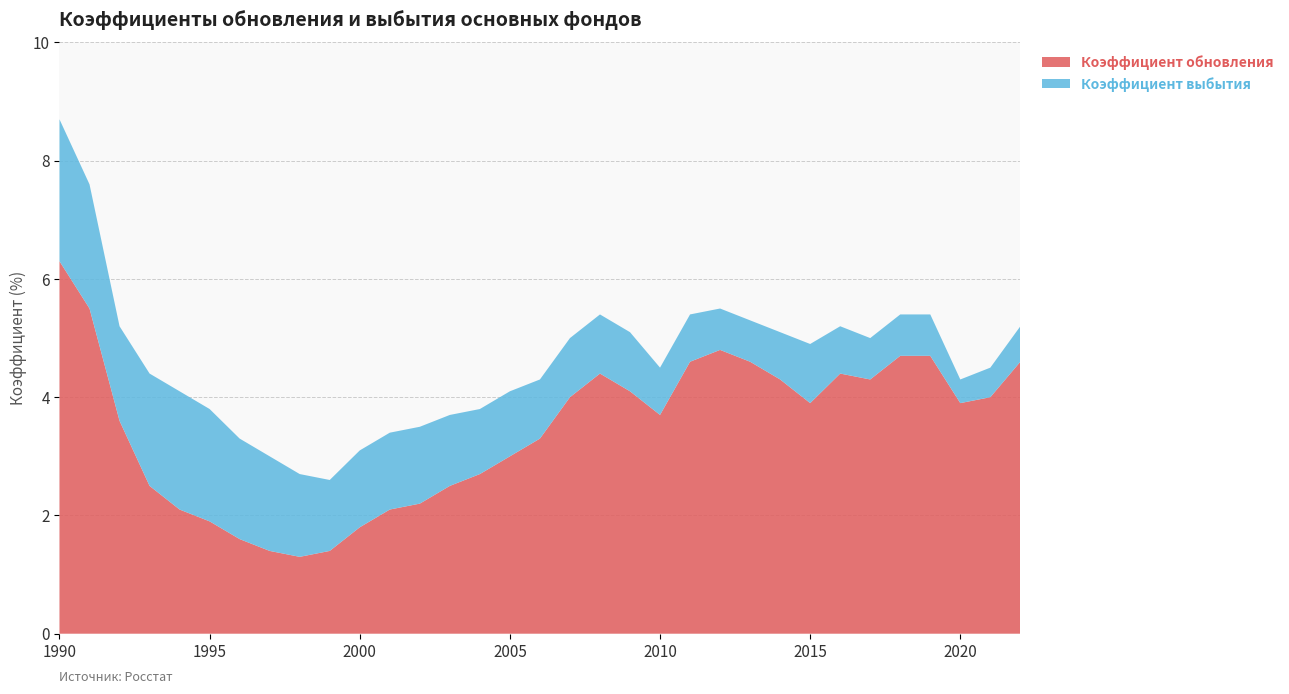

Reading right to left, list all the values displayed in this chart.

Коэффициент обновления: 2022=4.6	2021=4.0	2020=3.9	2019=4.7	2018=4.7	2017=4.3	2016=4.4	2015=3.9	2014=4.3	2013=4.6	2012=4.8	2011=4.6	2010=3.7	2009=4.1	2008=4.4	2007=4.0	2006=3.3	2005=3.0	2004=2.7	2003=2.5	2002=2.2	2001=2.1	2000=1.8	1999=1.4	1998=1.3	1997=1.4	1996=1.6	1995=1.9	1994=2.1	1993=2.5	1992=3.6	1991=5.5	1990=6.3
Коэффициент выбытия: 2022=0.6	2021=0.5	2020=0.4	2019=0.7	2018=0.7	2017=0.7	2016=0.8	2015=1.0	2014=0.8	2013=0.7	2012=0.7	2011=0.8	2010=0.8	2009=1.0	2008=1.0	2007=1.0	2006=1.0	2005=1.1	2004=1.1	2003=1.2	2002=1.3	2001=1.3	2000=1.3	1999=1.2	1998=1.4	1997=1.6	1996=1.7	1995=1.9	1994=2.0	1993=1.9	1992=1.6	1991=2.1	1990=2.4